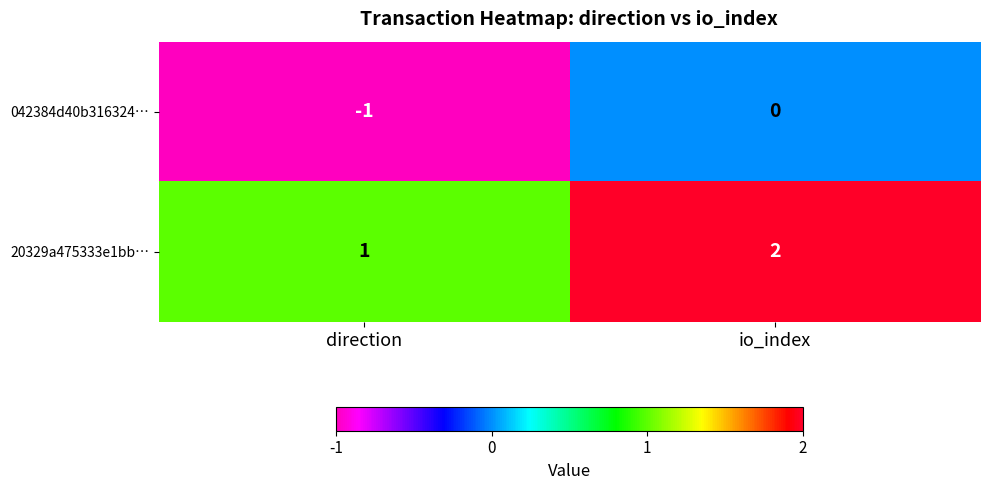

Reading left to right, what are all the values shown in this chart?

042384d40b316324…: direction=-1	io_index=0
20329a475333e1bb…: direction=1	io_index=2